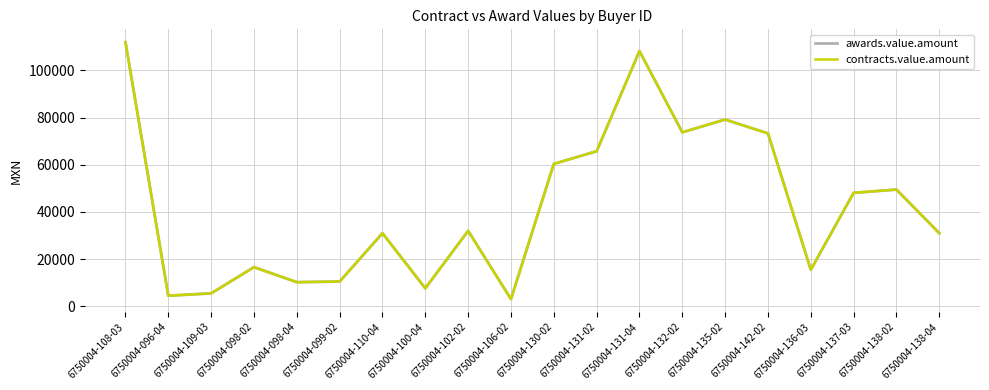

Reading left to right, extract all data points from this chart.

awards.value.amount: 112000.0	4500.0	5500.0	16600.0	10250.0	10500.0	31000.0	7653.0	32000.0	3065.4	60390.0	65768.0	108240.0	73777.0	79200.0	73315.0	15500.0	48125.0	49500.0	31000.0
contracts.value.amount: 112000.0	4500.0	5500.0	16600.0	10250.0	10500.0	31000.0	7653.0	32000.0	3065.4	60390.0	65768.0	108240.0	73777.0	79200.0	73315.0	15500.0	48125.0	49500.0	31000.0